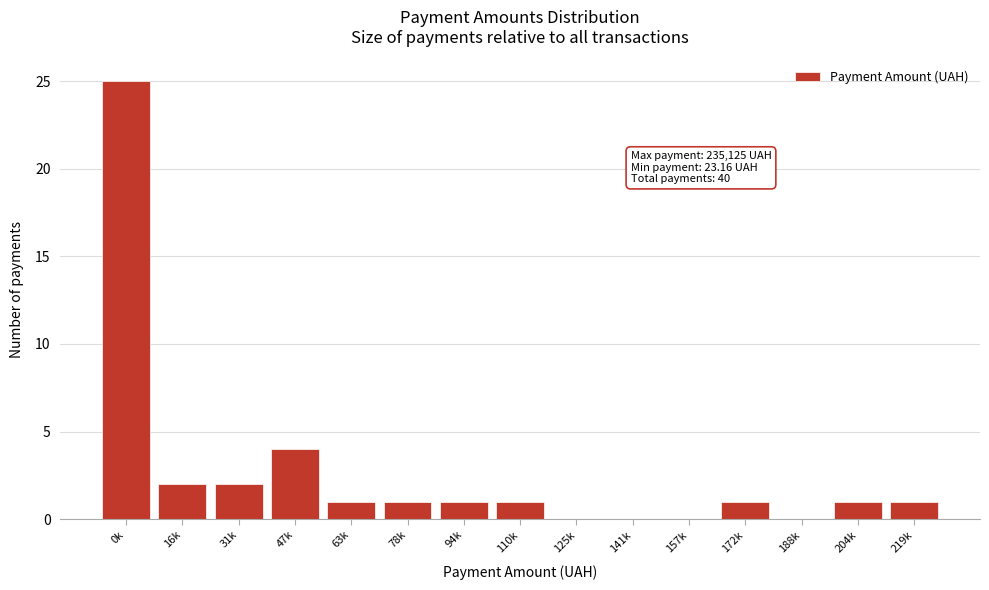

Reading left to right, what are all the values shown in this chart?

0k=25	16k=2	31k=2	47k=4	63k=1	78k=1	94k=1	110k=1	125k=0	141k=0	157k=0	172k=1	188k=0	204k=1	219k=1